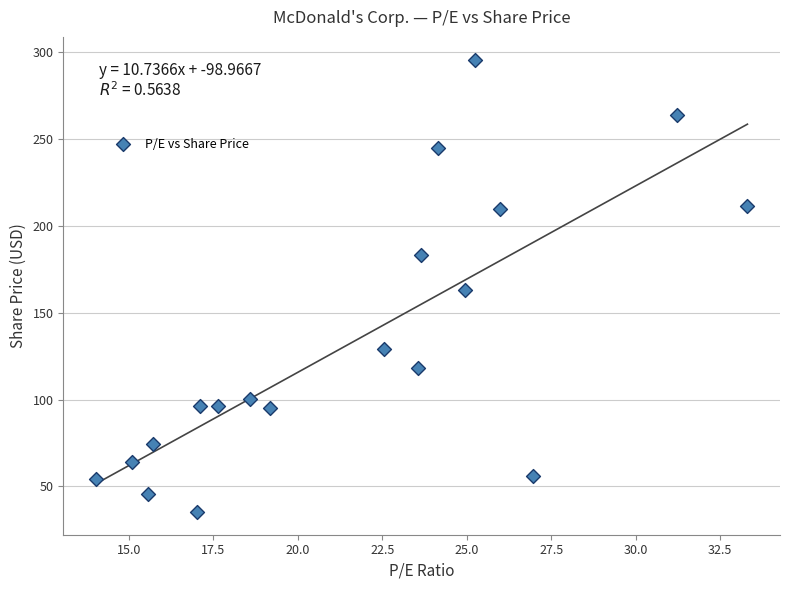

What is the range of X values (max minus min)?

19.3